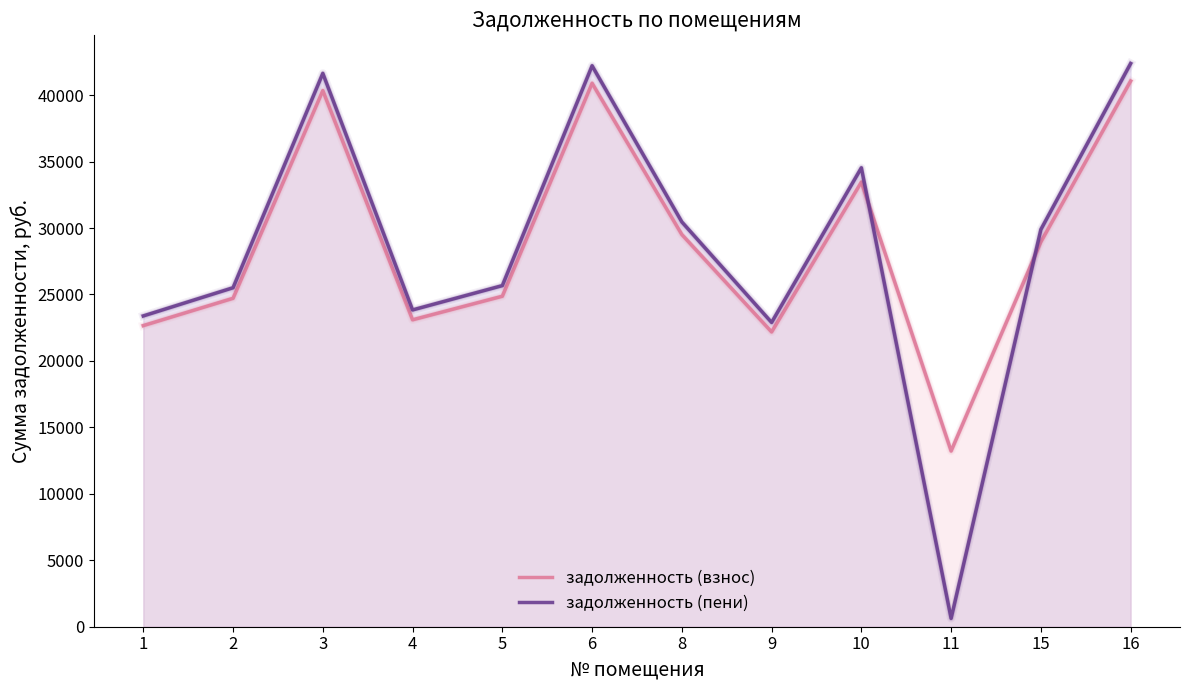

What are all the series names shown in the legend?

задолженность (взнос), задолженность (пени)